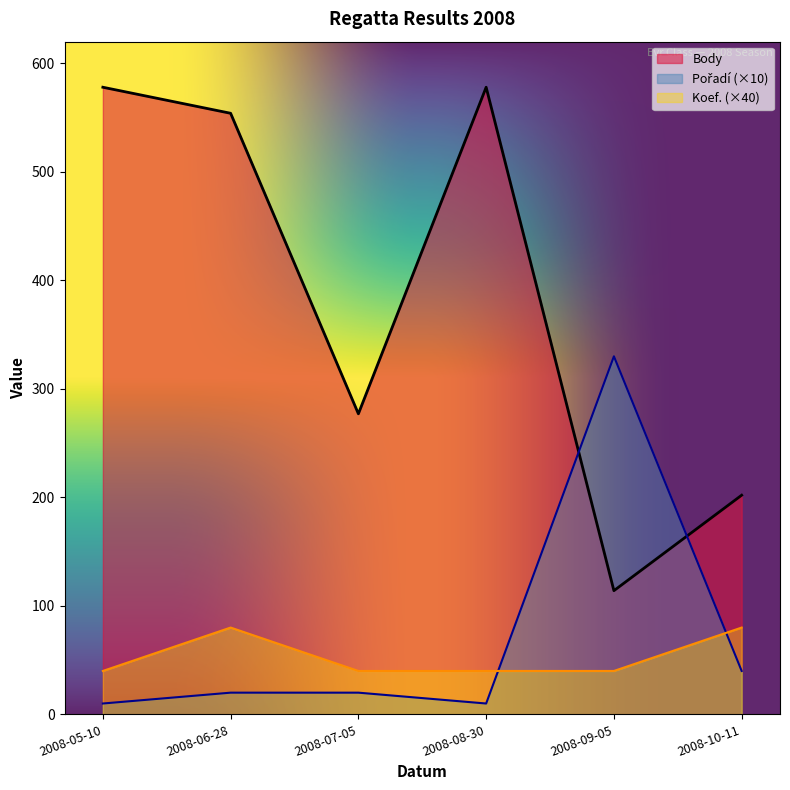

Reading left to right, extract all data points from this chart.

Body: 2008-05-10=578	2008-06-28=554	2008-07-05=277	2008-08-30=578	2008-09-05=114	2008-10-11=202
Pořadí: 2008-05-10=10	2008-06-28=20	2008-07-05=20	2008-08-30=10	2008-09-05=330	2008-10-11=40
Koef.: 2008-05-10=40	2008-06-28=80	2008-07-05=40	2008-08-30=40	2008-09-05=40	2008-10-11=80